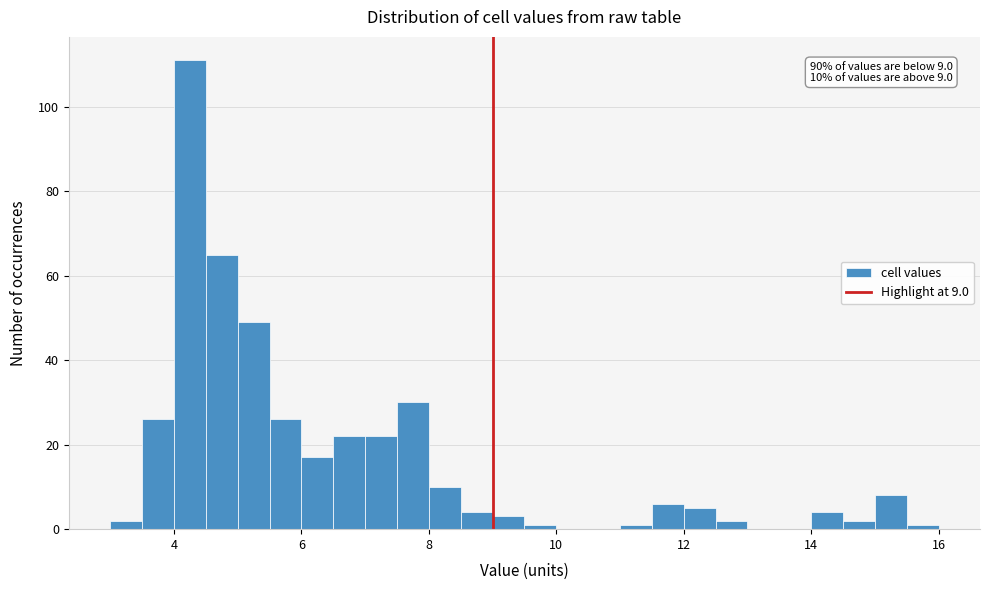

Around what value on the x-axis is the tallest bar? Give the approximate position of its centre, as read against the axis.

4.2